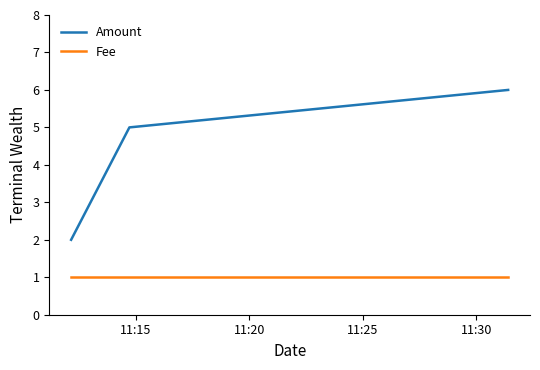

Which series has the largest total across all categories?

Amount